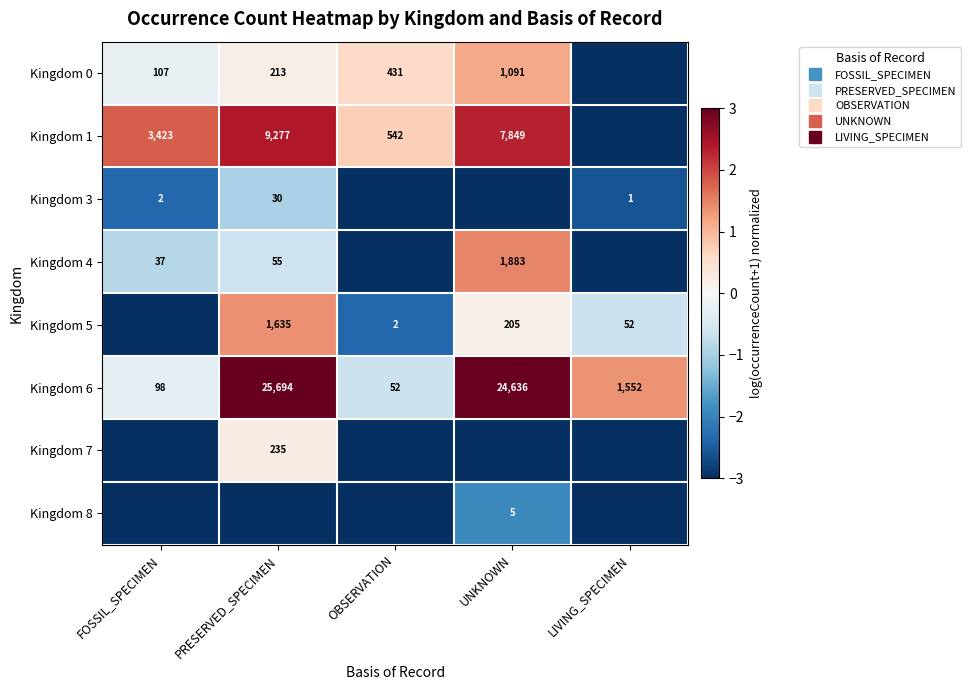

Read the Kingdom 7 value at UNKNOWN.

-3.0